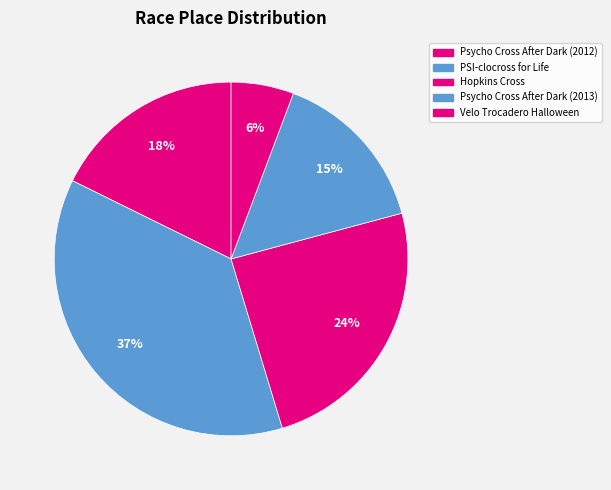

Does any single category account for the majority?

No